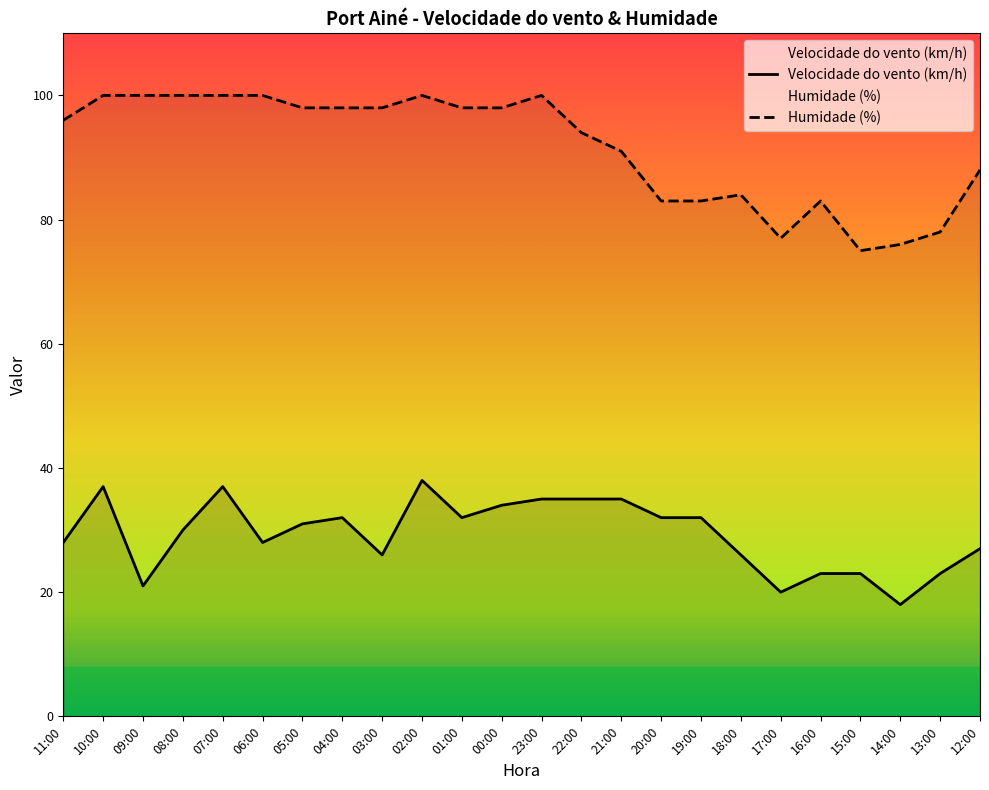

Which series has the largest total across all categories?

Humidade (%)